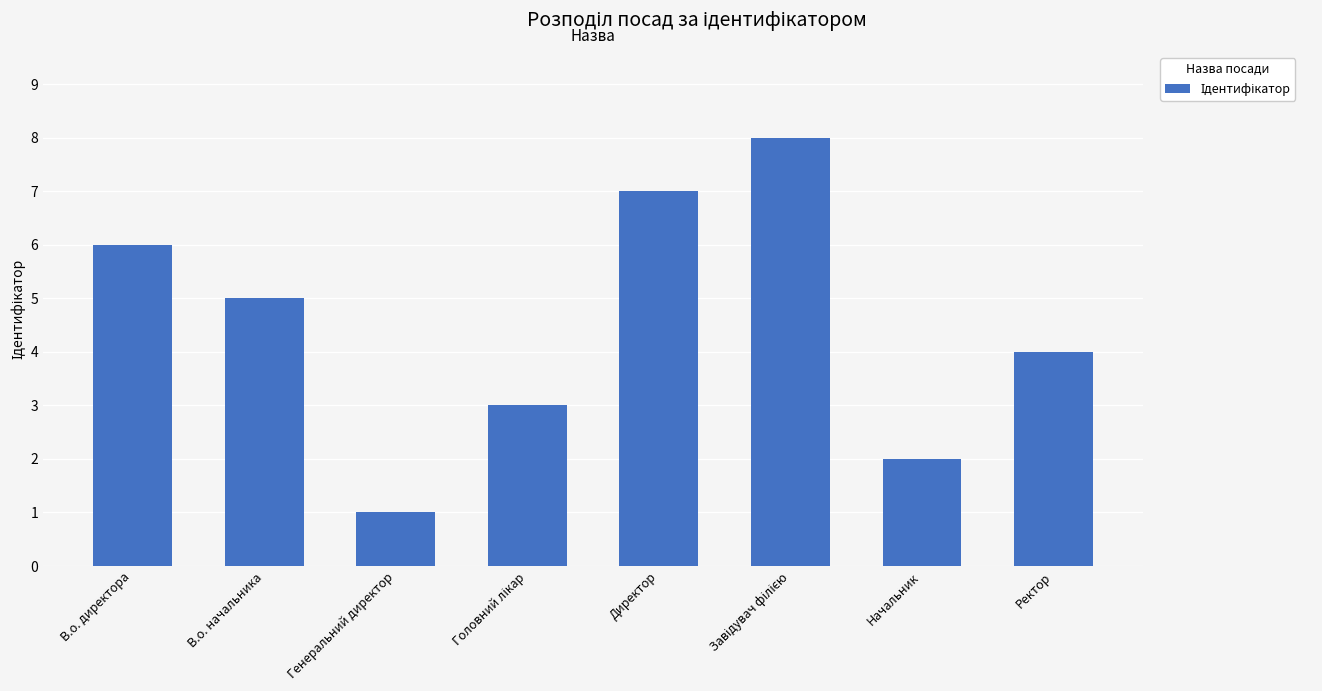

True or false: the data shows 5 at В.о. начальника.

True